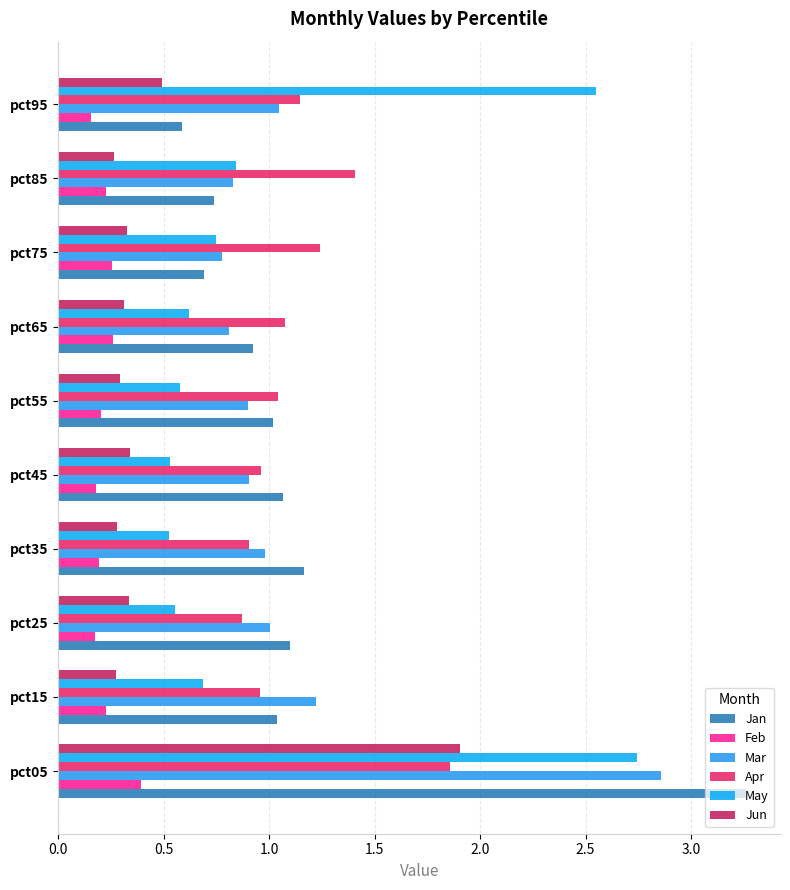

How many distinct data groups are displayed?

6